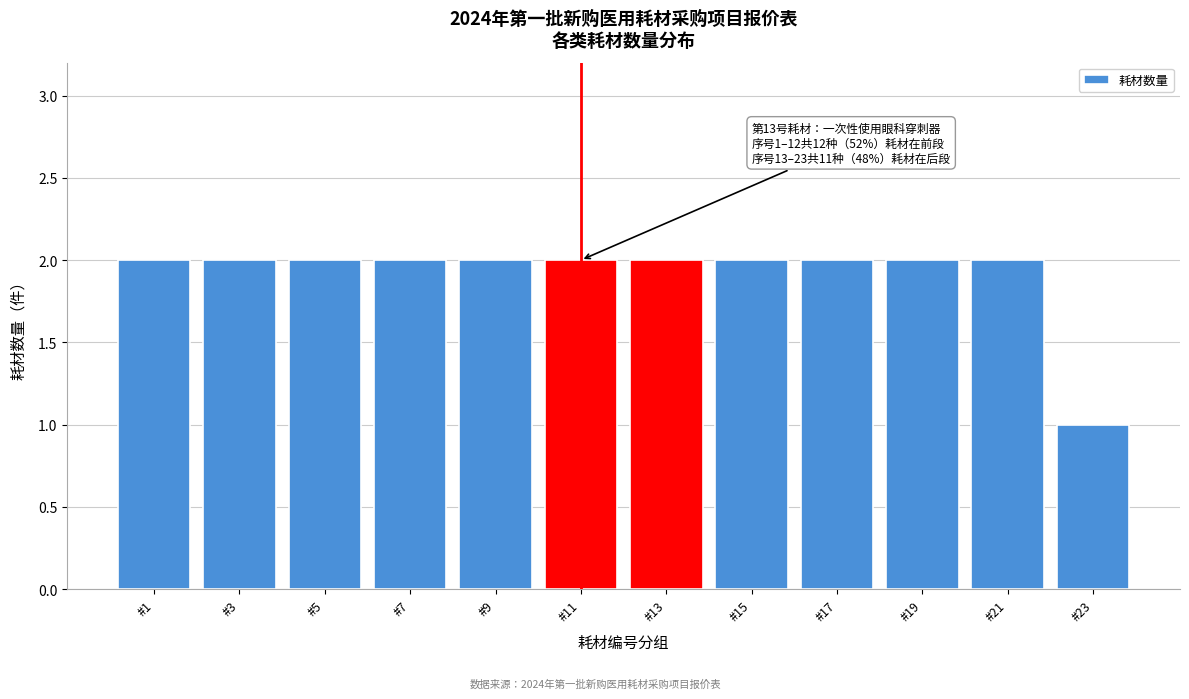

Reading left to right, list all the values displayed in this chart.

#1=2	#3=2	#5=2	#7=2	#9=2	#11=2	#13=2	#15=2	#17=2	#19=2	#21=2	#23=1